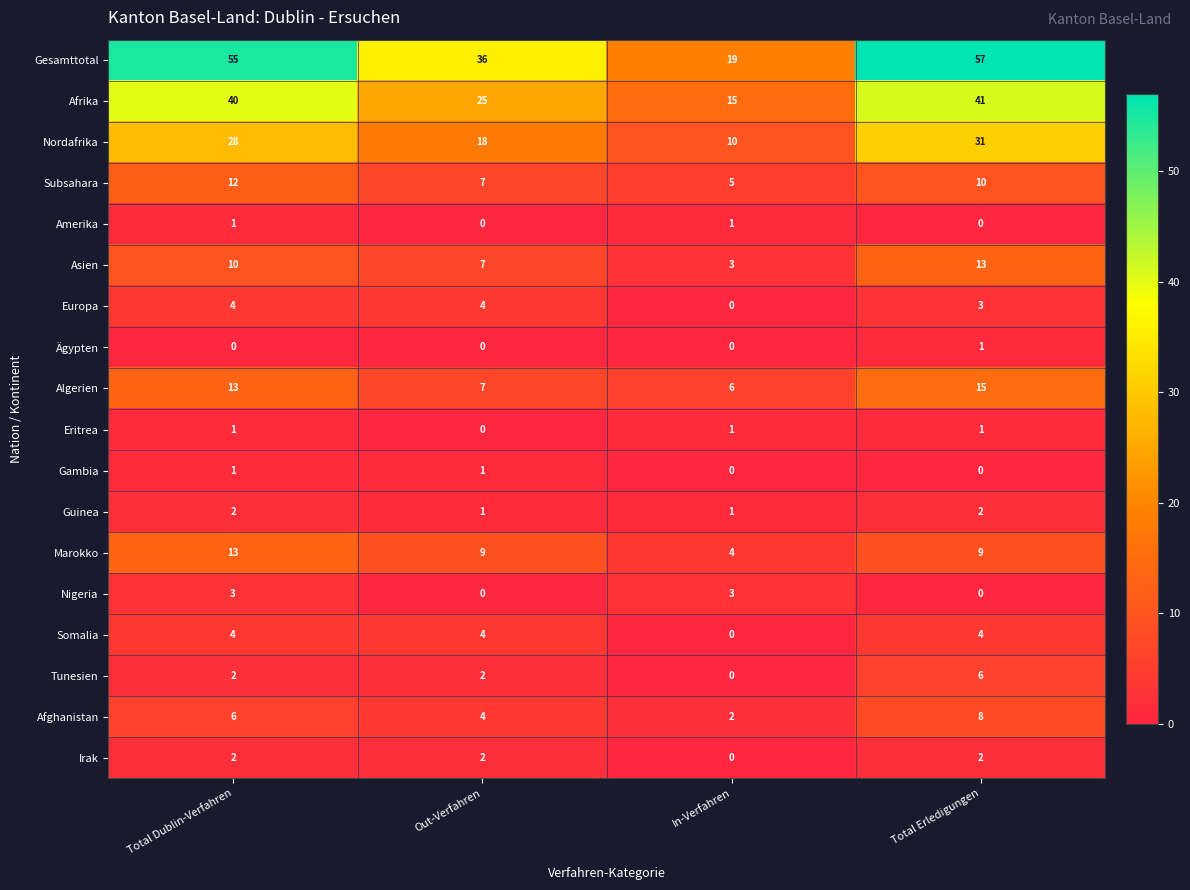

What is the total value across all series at Total Erledigungen?

203